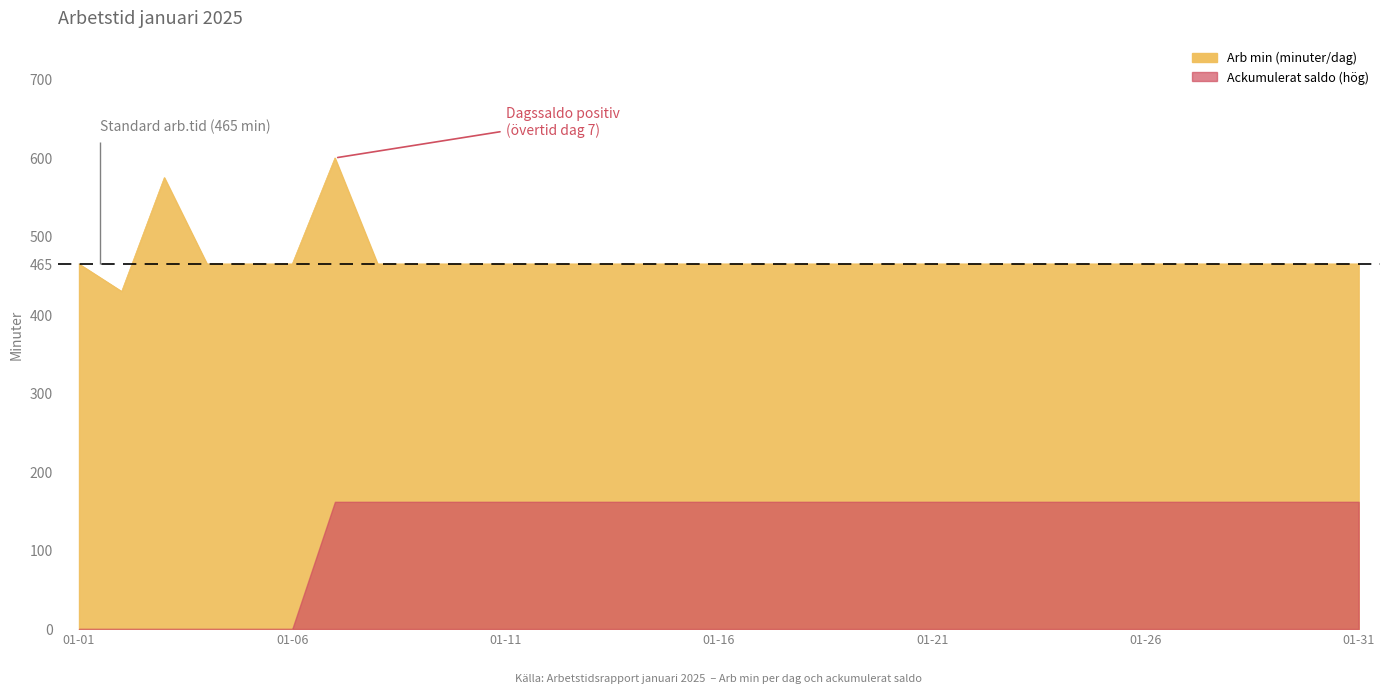

True or false: Ackumulerat saldo and Arb min cross at least once.

False